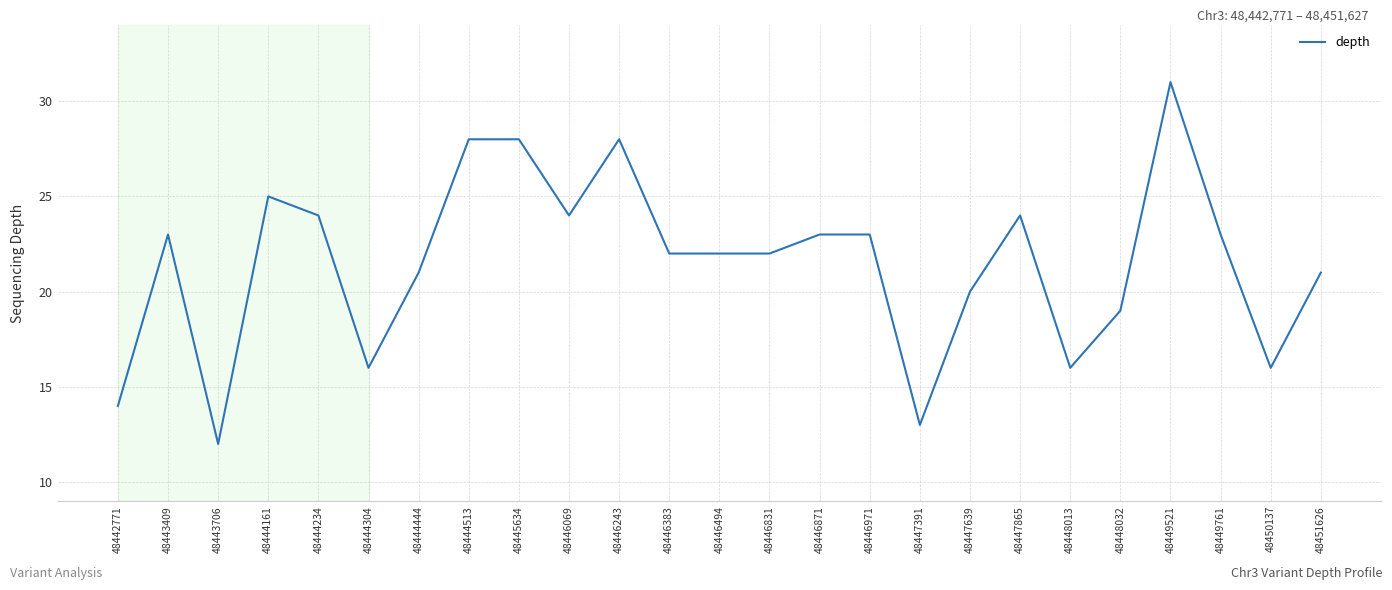

What value does the data have at 48450137?

16